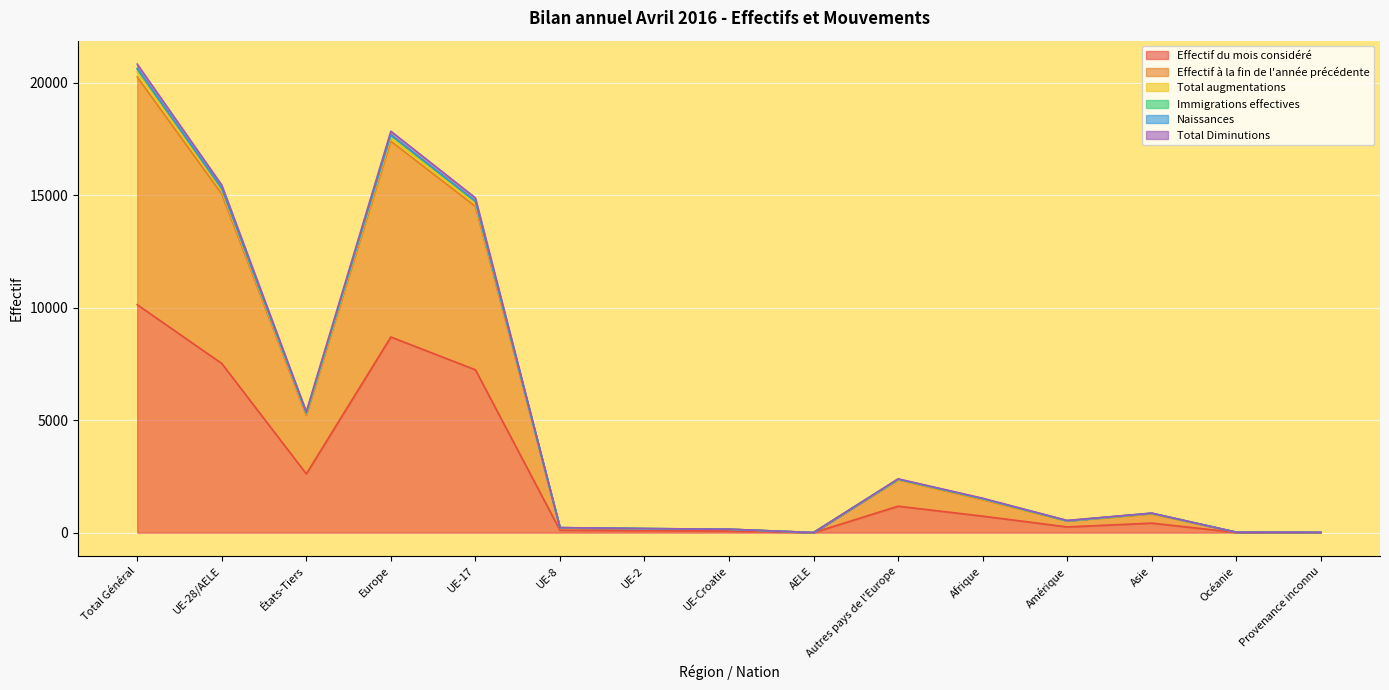

Reading right to left, extract all data points from this chart.

Effectif du mois considéré: 8	11	425	256	736	1178	3	75	91	111	7241	8699	2614	7521	10135
Effectif à la fin de l'année précédente: 15	22	834	520	1465	2349	6	153	178	215	14503	17404	5205	15055	20260
Total augmentations: 15	22	870	544	1532	2393	6	155	183	225	14883	17845	5376	15452	20828
Immigrations effectives: 15	22	864	532	1510	2375	6	153	183	224	14722	17663	5318	15288	20606
Naissances: 15	22	865	532	1511	2381	6	153	183	225	14736	17684	5326	15303	20629
Total Diminutions: 15	22	855	527	1495	2365	6	153	181	221	14637	17563	5279	15198	20477